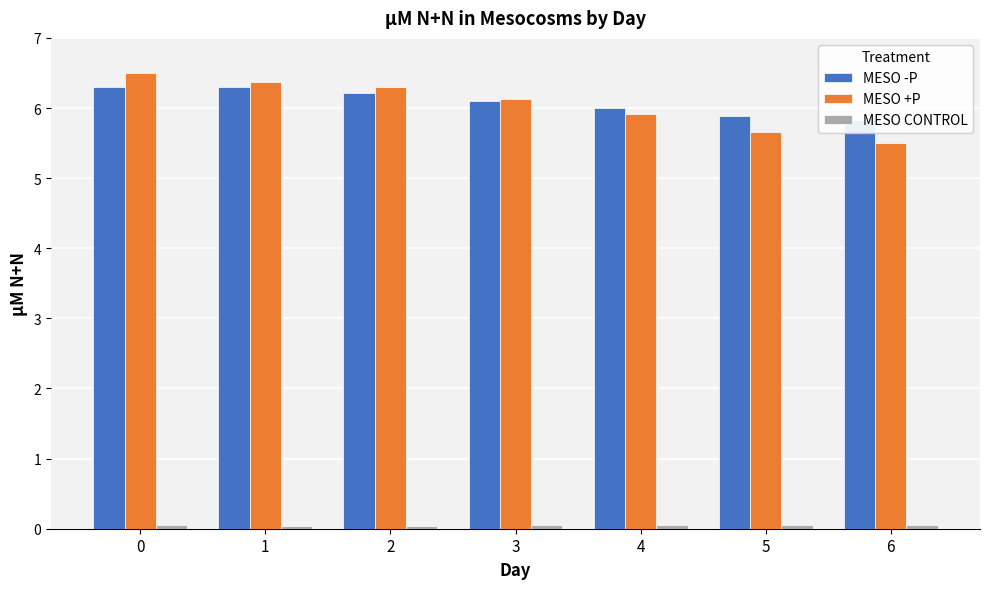

The value of MESO +P at 6 is 3.5. True or false?

False